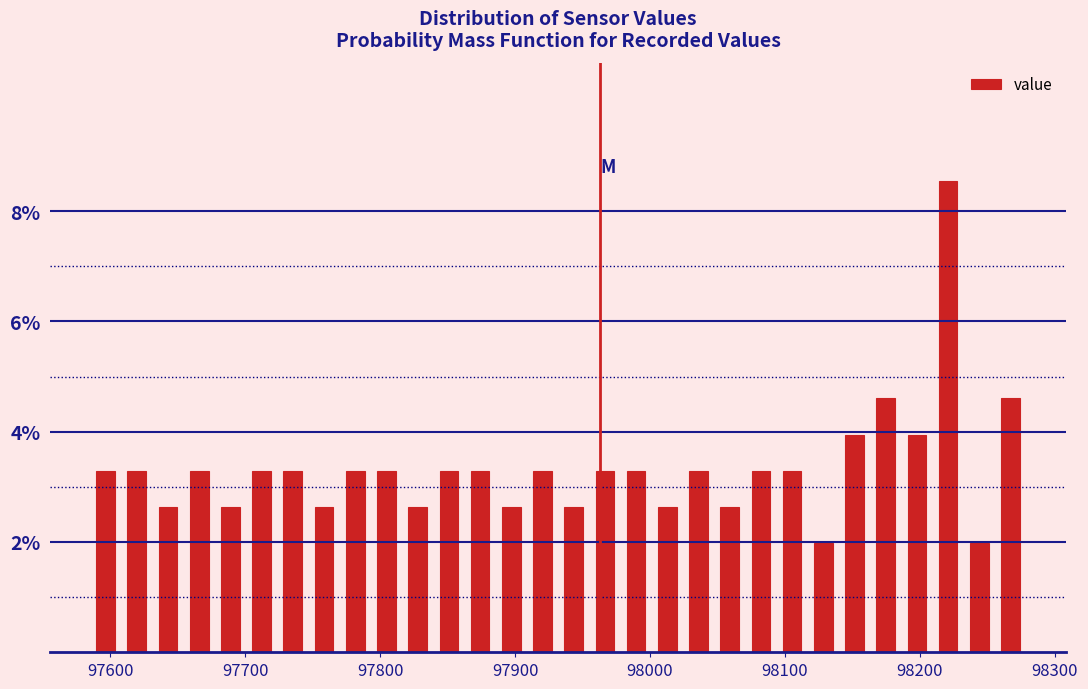

Read against the x-axis, roughly where is the centre of the tallest bar?

98220